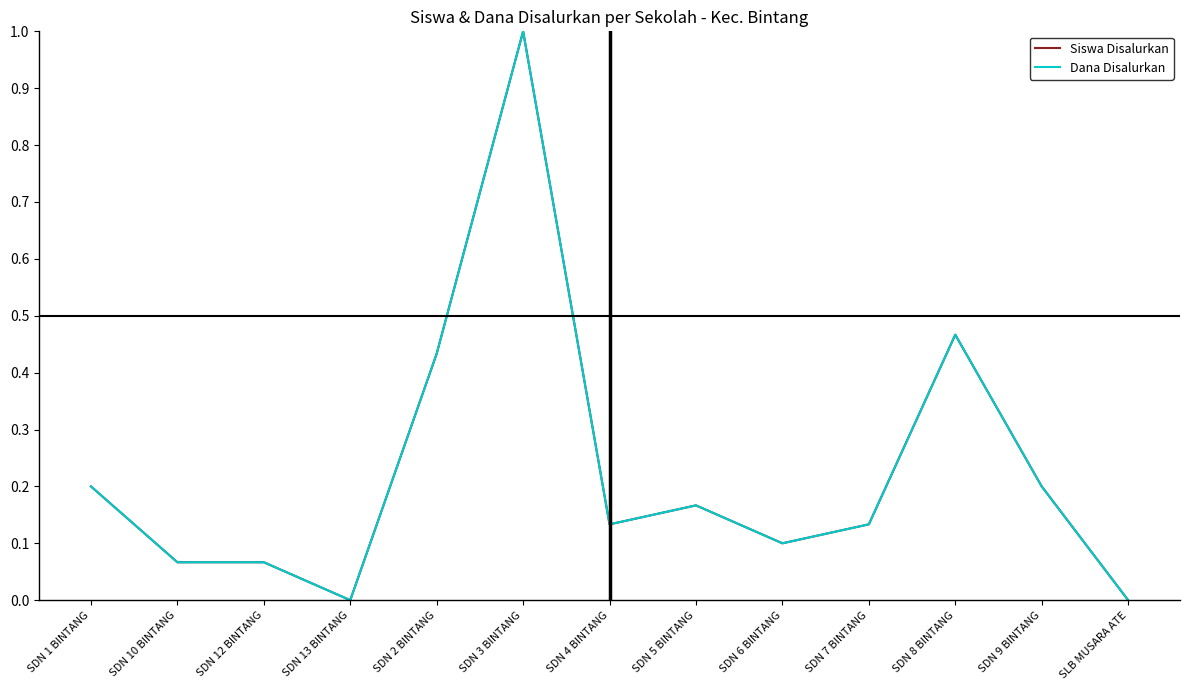

Where is Siswa Disalurkan nearest to the value 0?

SDN 13 BINTANG